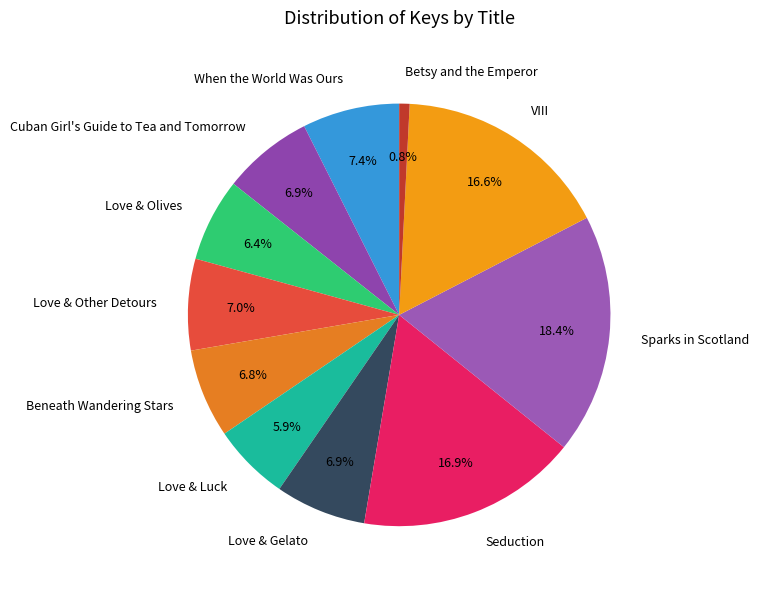

How many segments does this pie chart have?

11